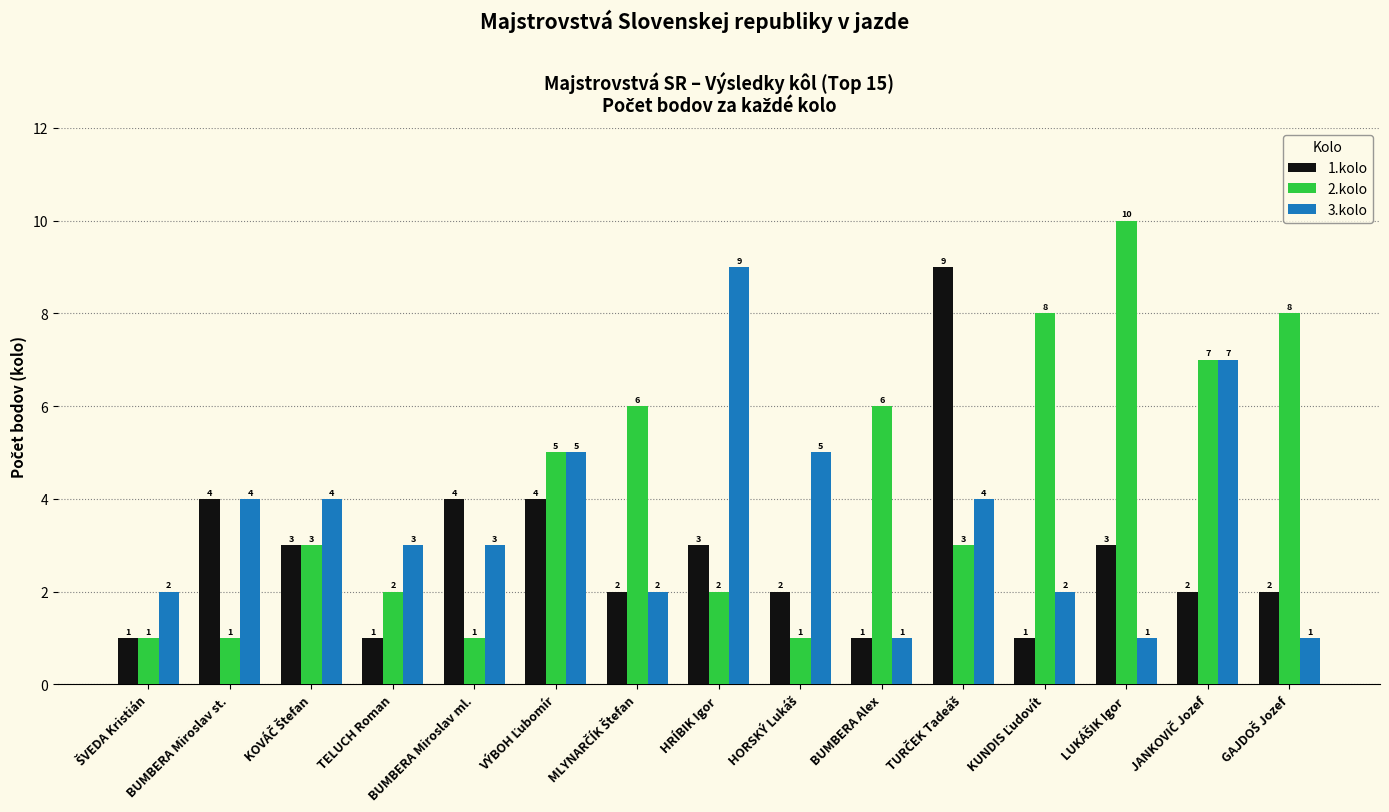

How many 3.kolo values are between 2 and 5?

10